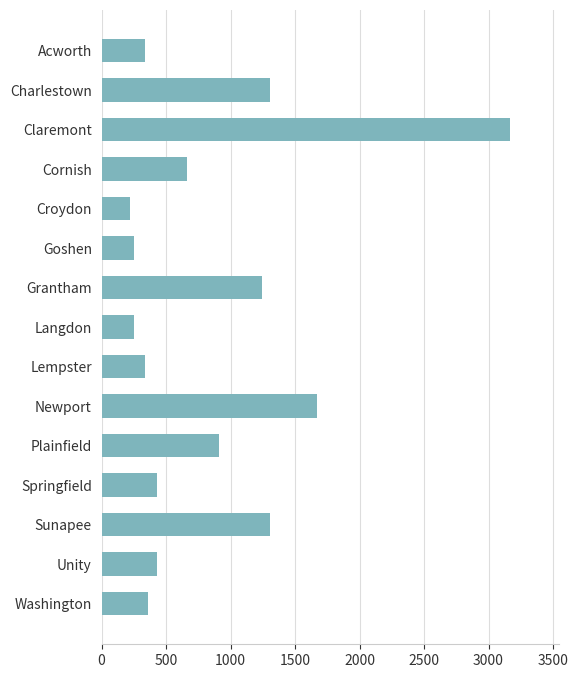

What is the approximate value at Croydon?

218